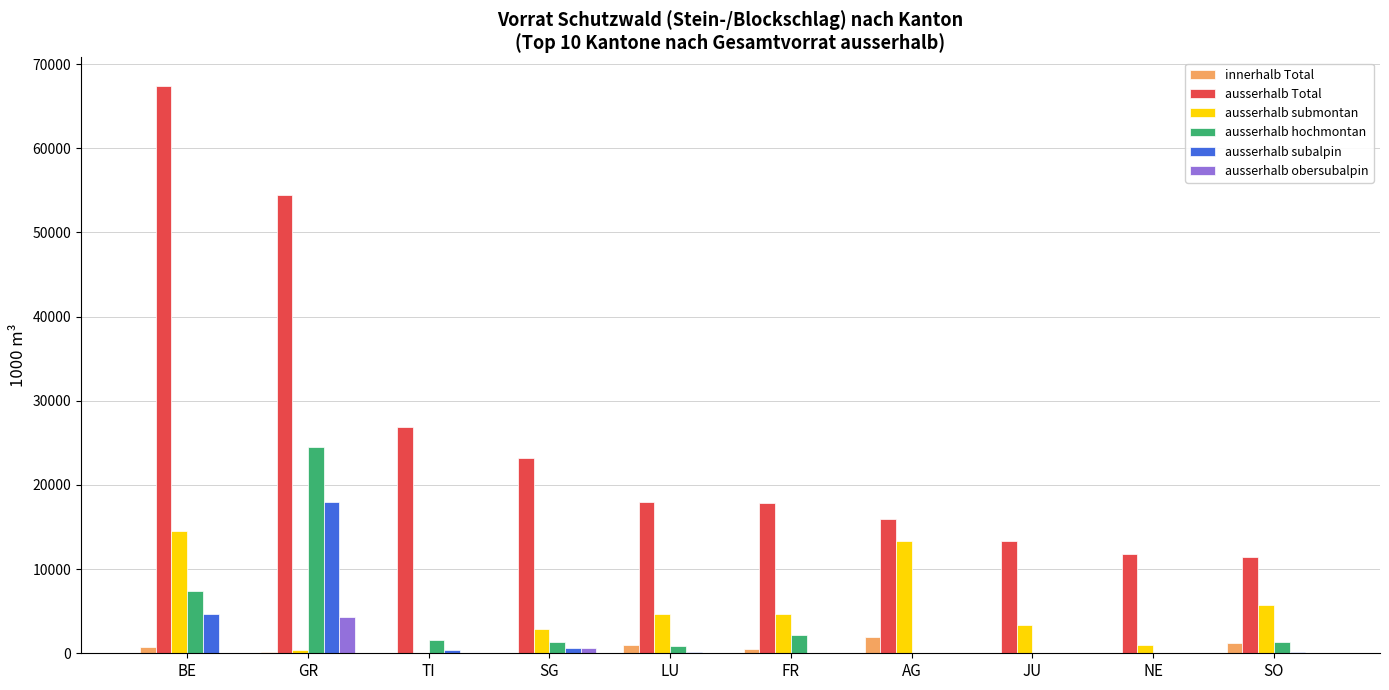

Does the chart contain stacked bars?

No